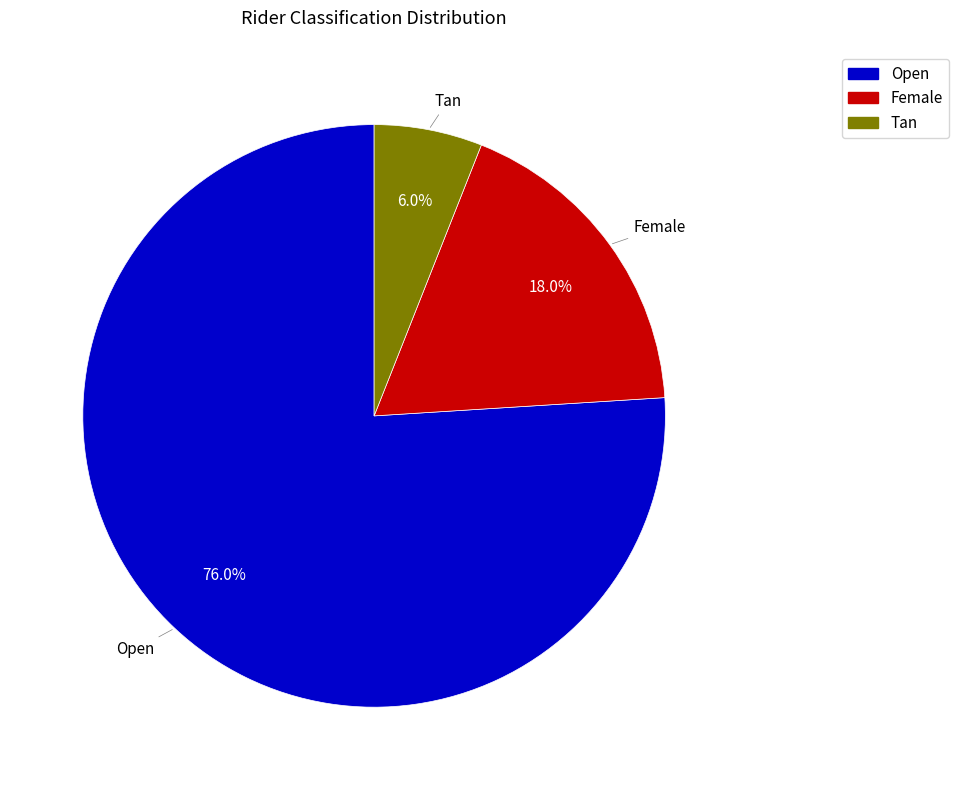

Between Tan and Female, which is larger?

Female